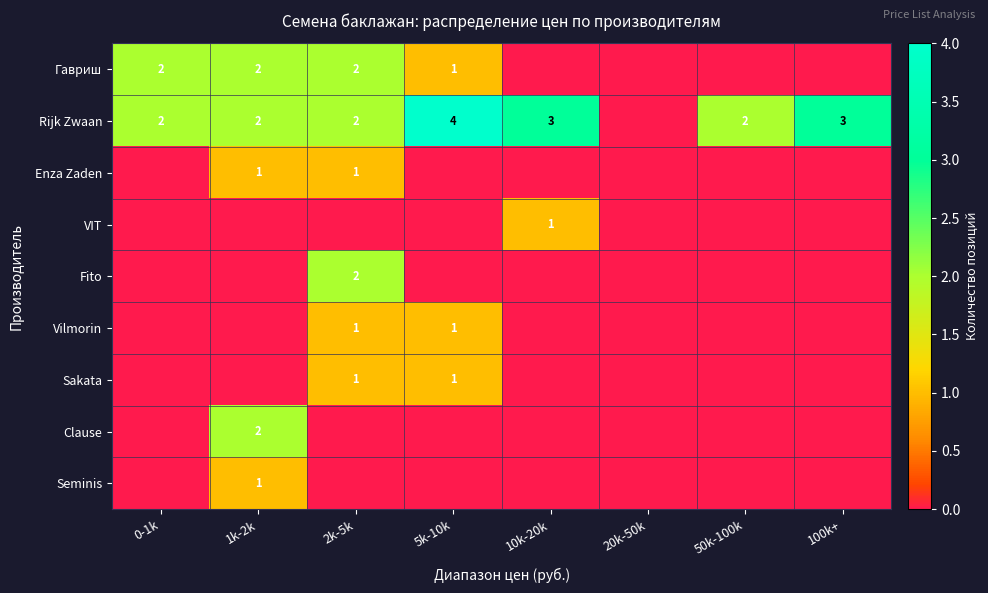

Is it true that Seminis equals 1 at 1k-2k?

True